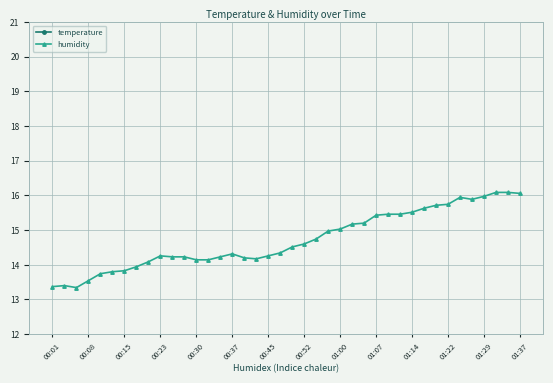

At which label does temperature reach its peak?

00:01